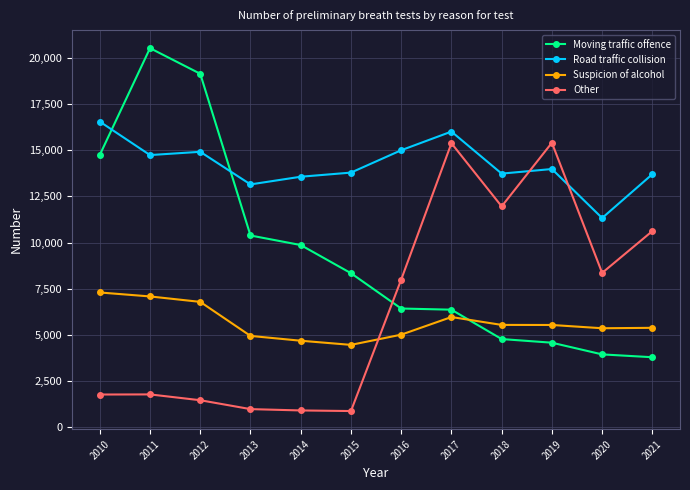

At which label does Road traffic collision first exceed 13982?

2010